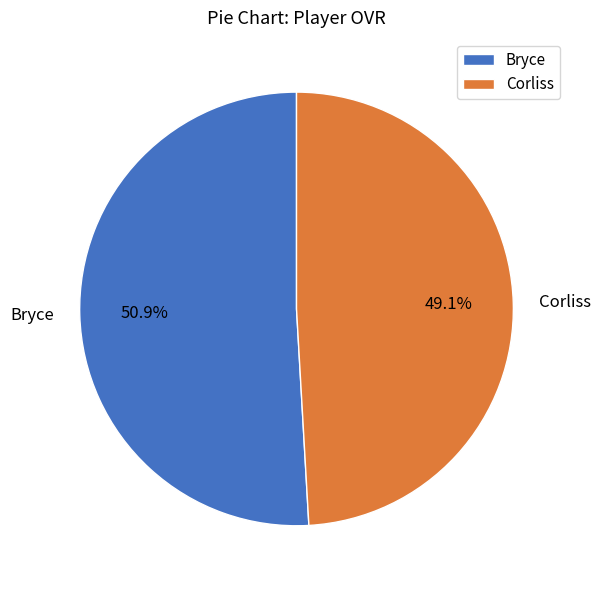

Is the sum of Corliss and Bryce greater than half?

Yes